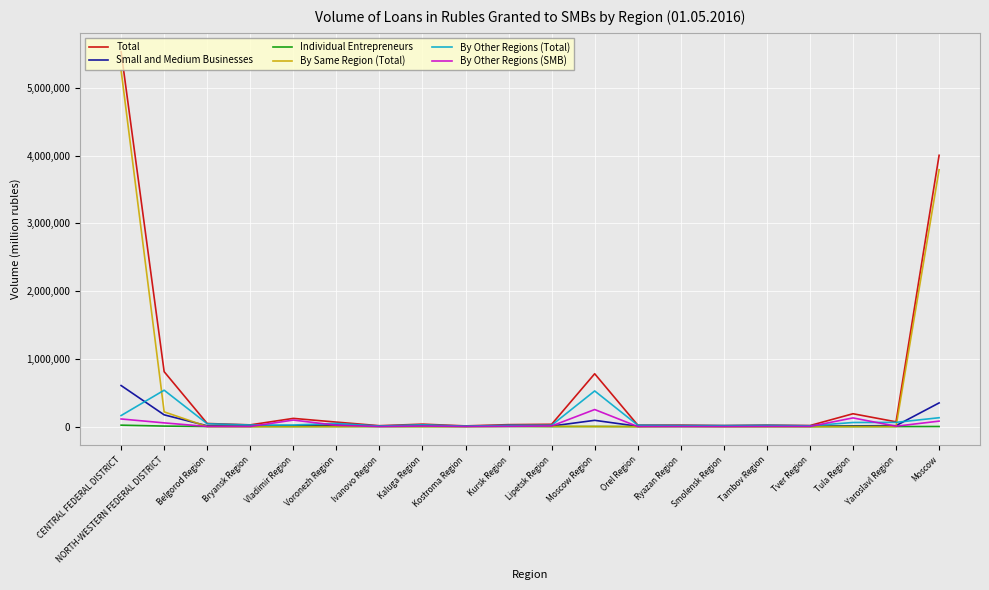

At which category is the sum across all series the highest?

CENTRAL FEDERAL DISTRICT